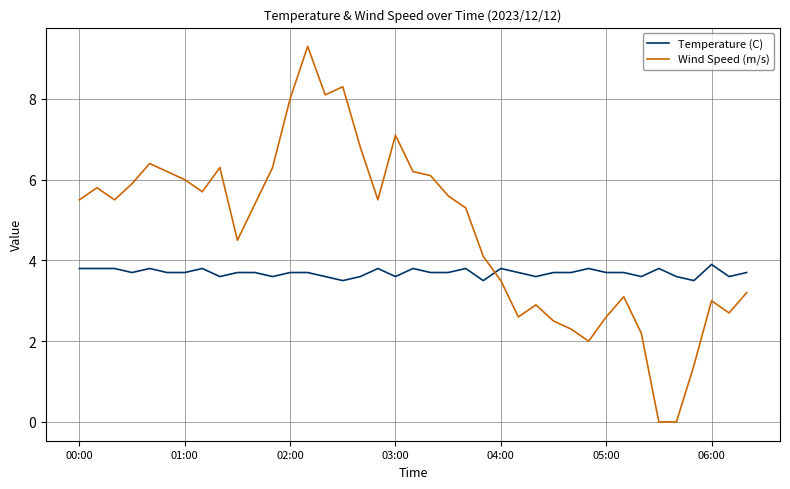

True or false: Wind Speed (m/s) has more than 0 interior local peaks.

True